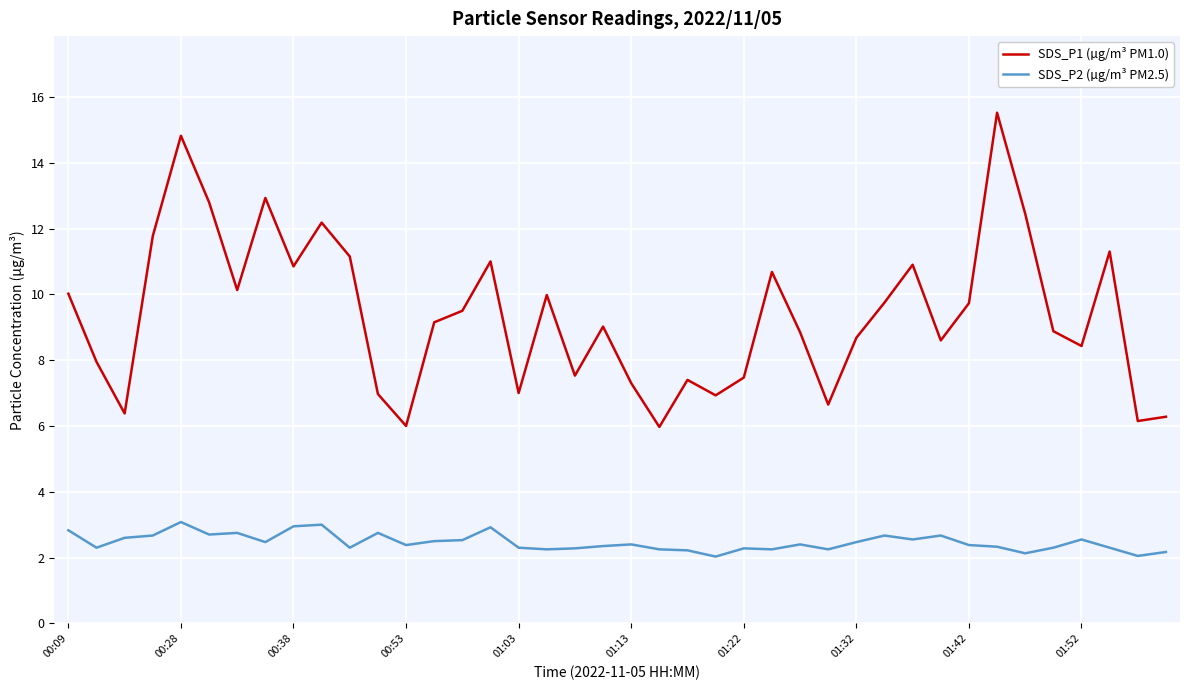

Count the number of data series in this chart.

2